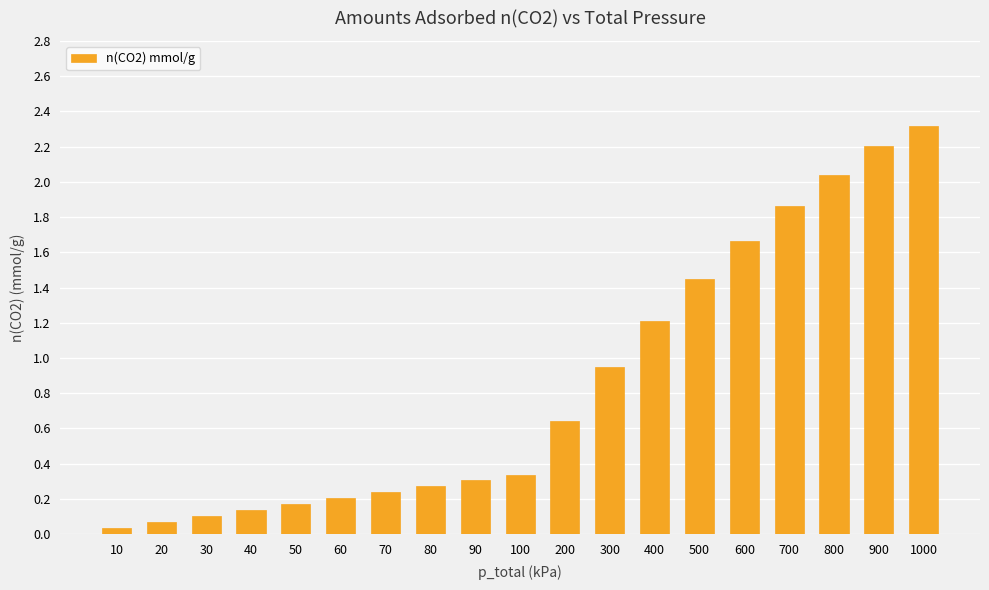

Does the chart contain any negative values?

No